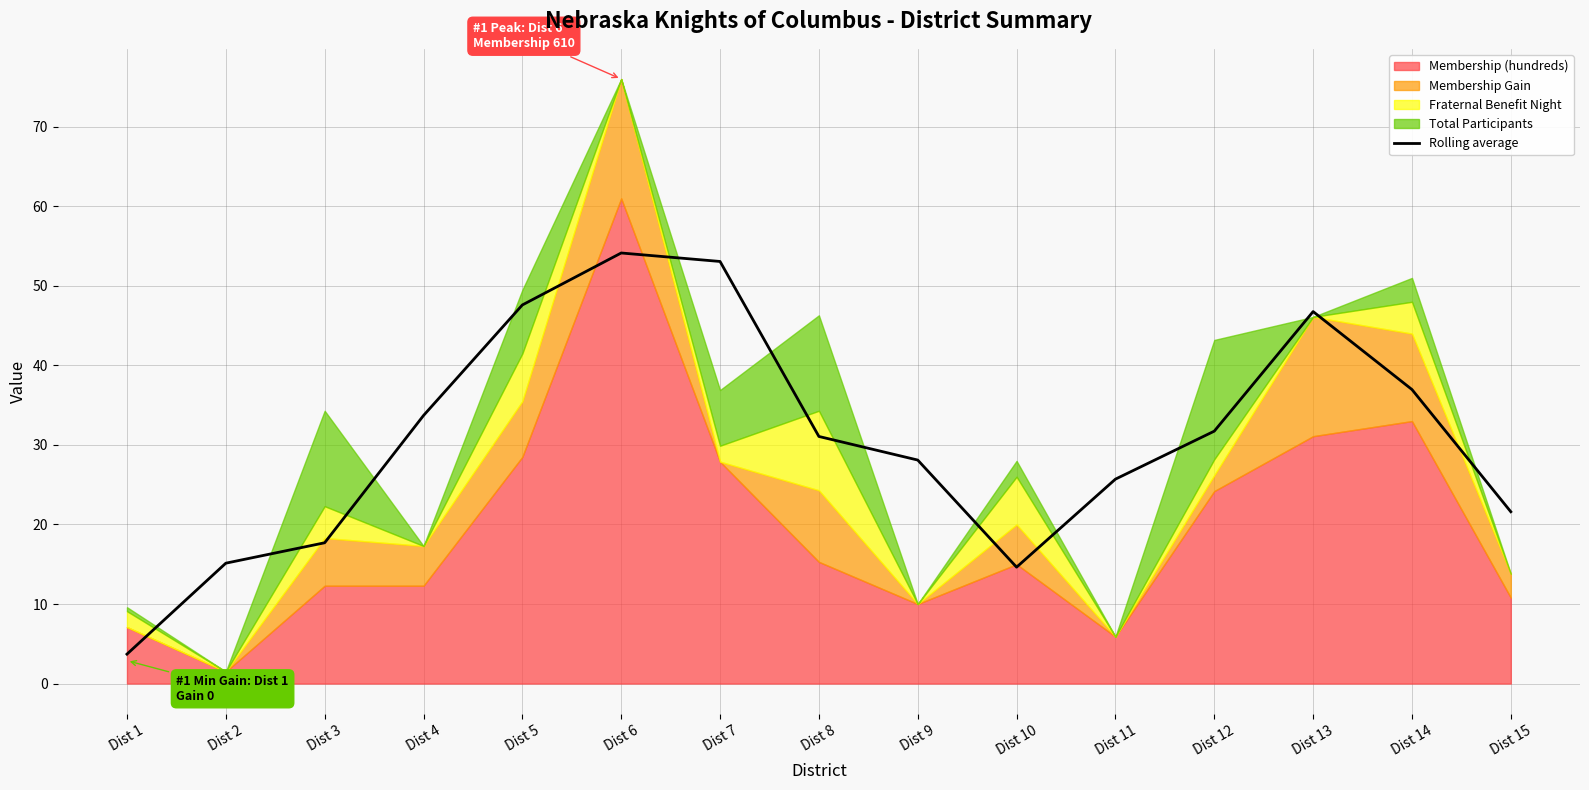

Does the chart have visible grid lines?

Yes